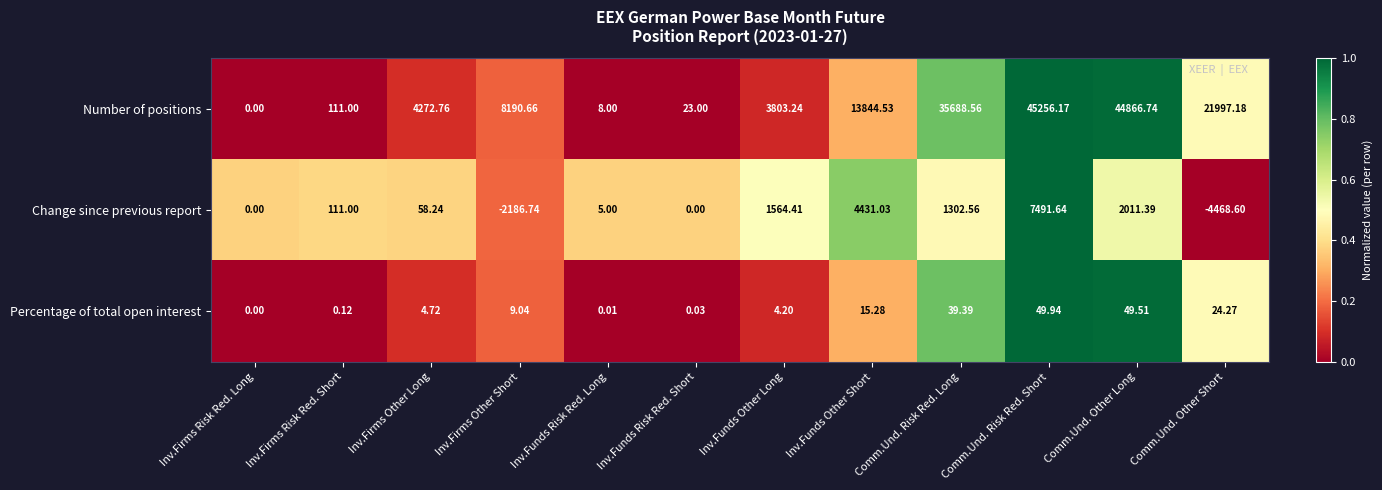

At which category is the sum across all series the highest?

Comm.Und. Risk Red. Short